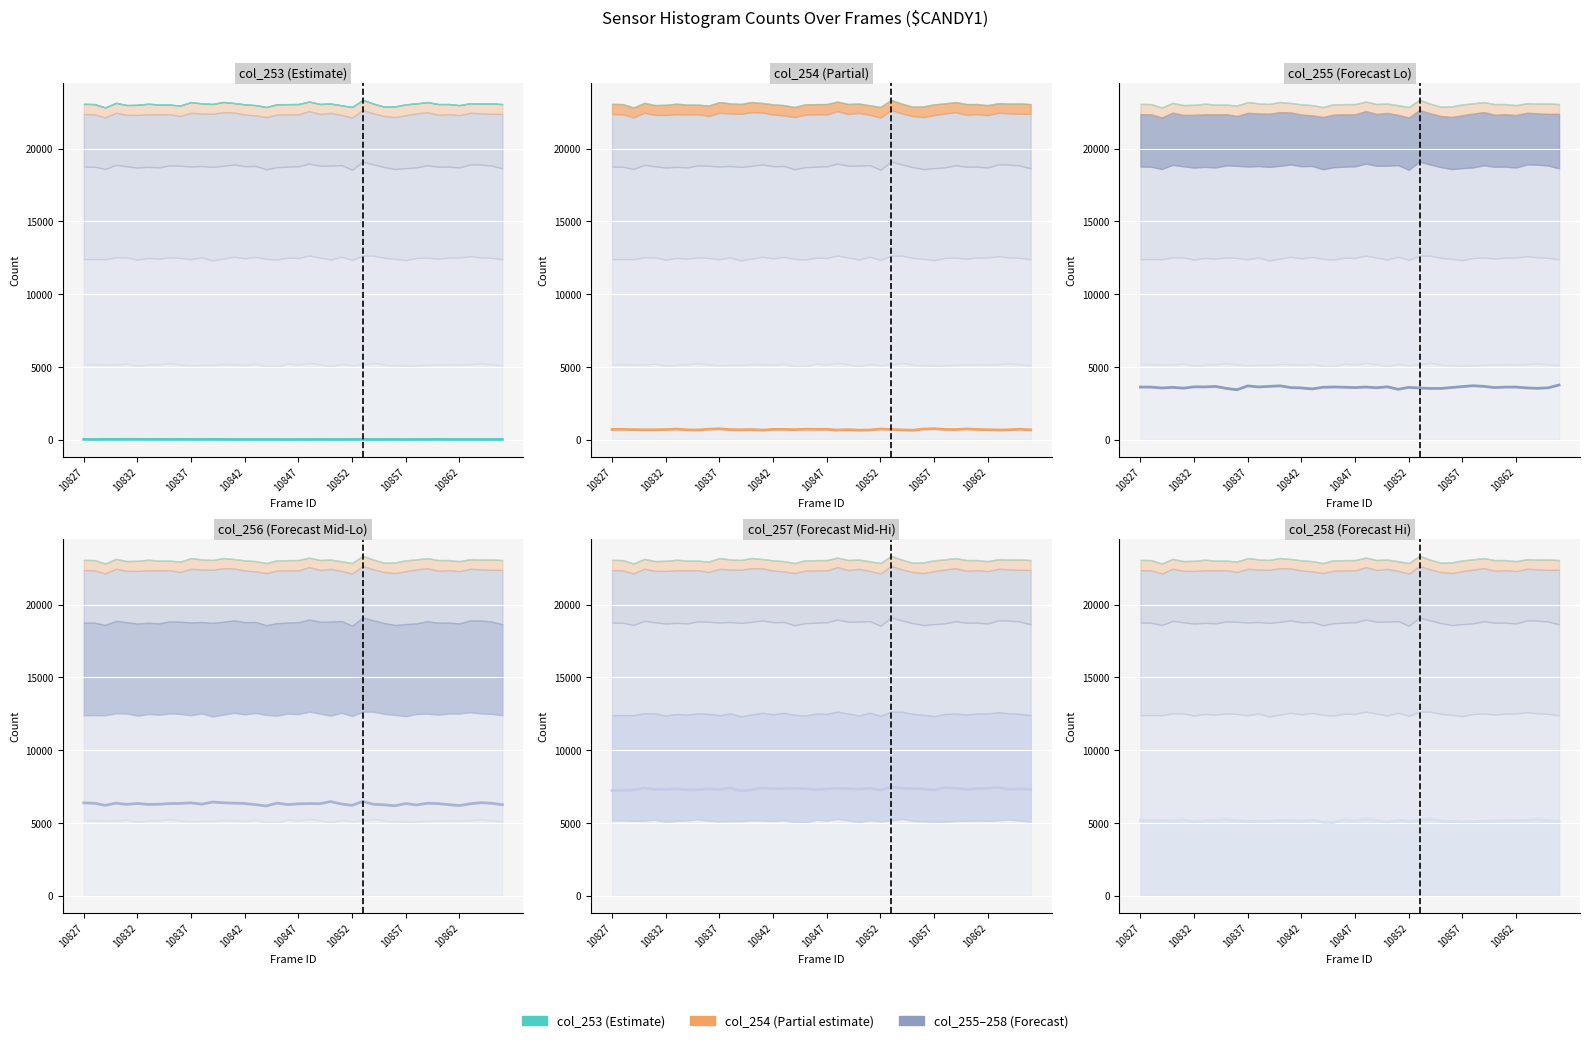

True or false: col_254 (line) and col_256 (line) intersect in this chart.

False